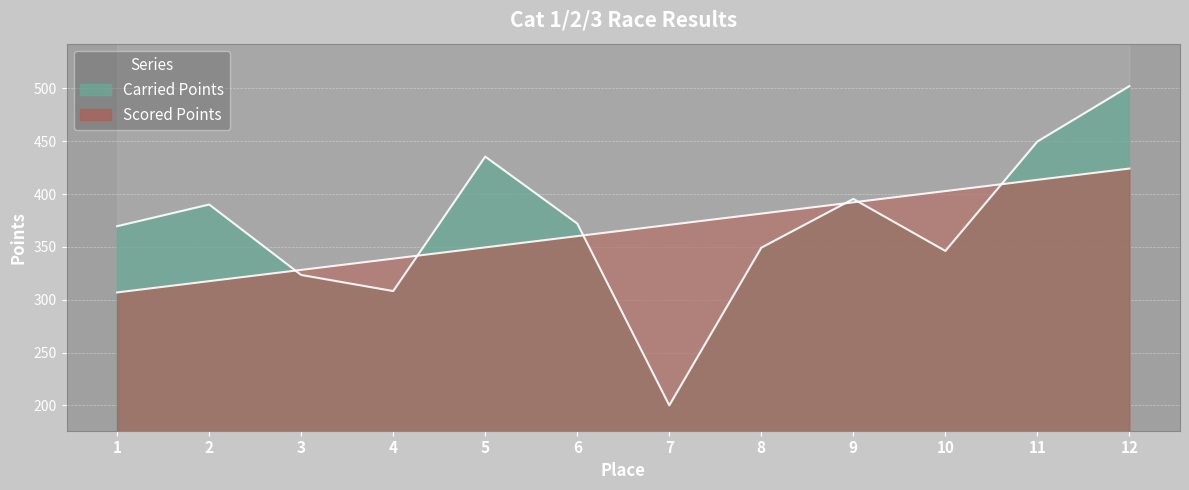

Reading right to left, what are all the values shown in this chart?

Carried Points: 502.1	449.7	346.2	395.4	349.2	200.0	372.1	435.4	308.2	323.4	390.1	369.6
Scored Points: 424.1	413.4	402.8	392.1	381.5	370.8	360.2	349.5	338.8	328.2	317.5	306.9